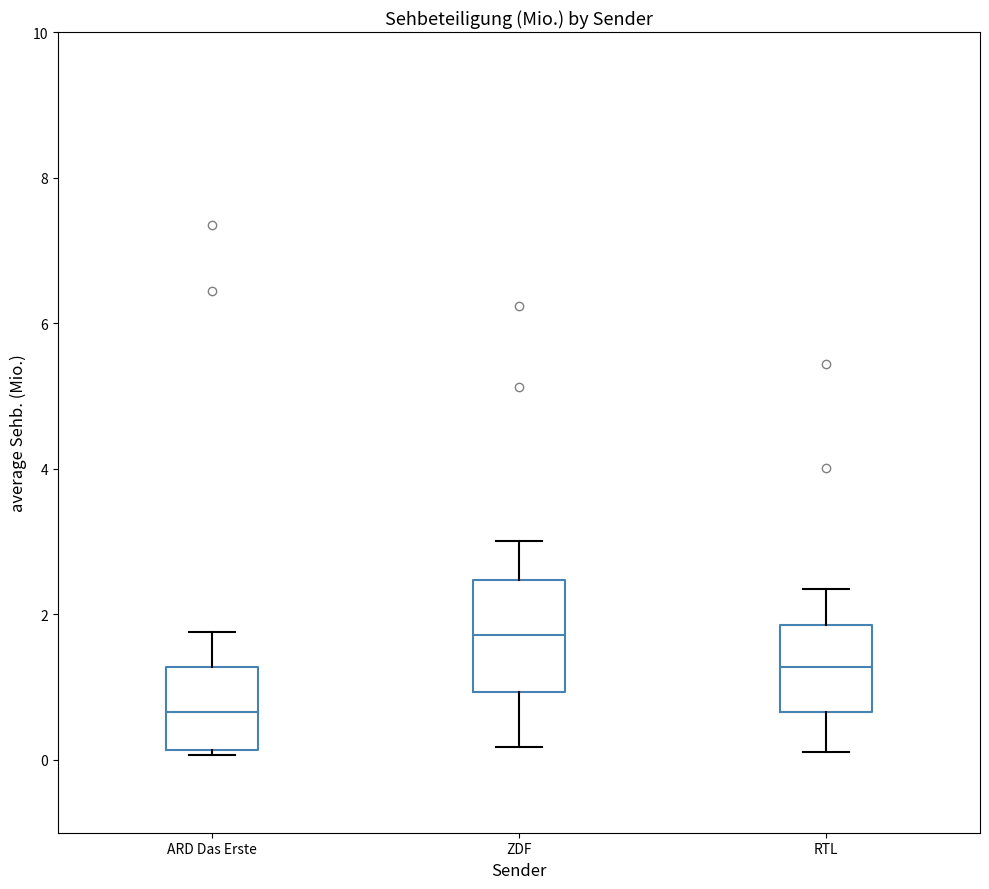

Reading left to right, transcribe this box plot: for each box, give where its median line is, the range the box spans, and where its two whiskers end, as read against the y-axis. The values are not printed on the chart, so give them approximately, as read against the axis.

ARD Das Erste: median 0.6, box 0.2 to 1.2, whiskers 0.0 to 1.8
ZDF: median 1.8, box 1.0 to 2.4, whiskers 0.2 to 3.0
RTL: median 1.2, box 0.6 to 1.8, whiskers 0.2 to 2.4